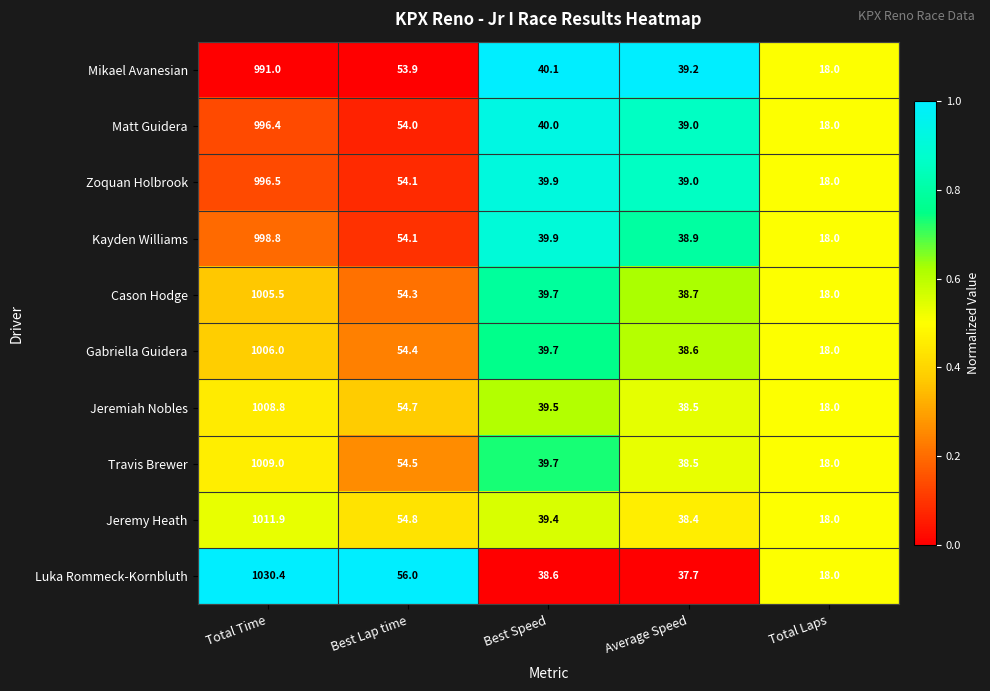

What is the difference between the maximum and minimum values in the Jeremiah Nobles series?

990.8